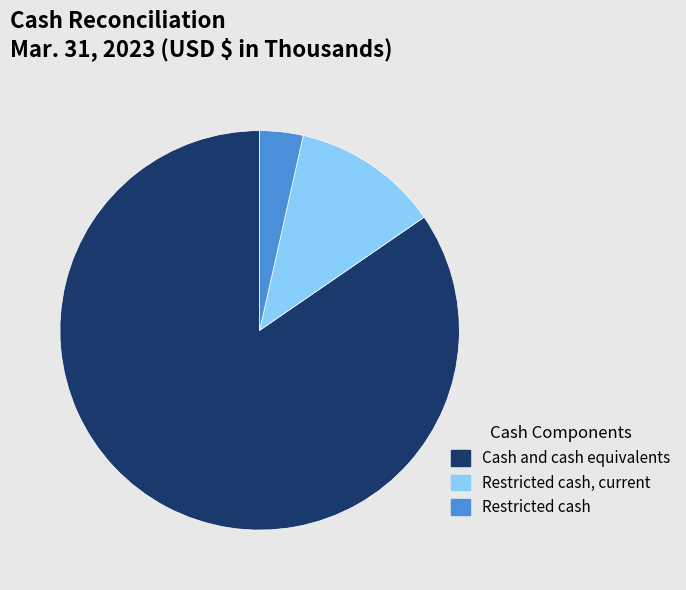

Approximately how many times larger is the value at Restricted cash, current compared to Restricted cash?

3.4